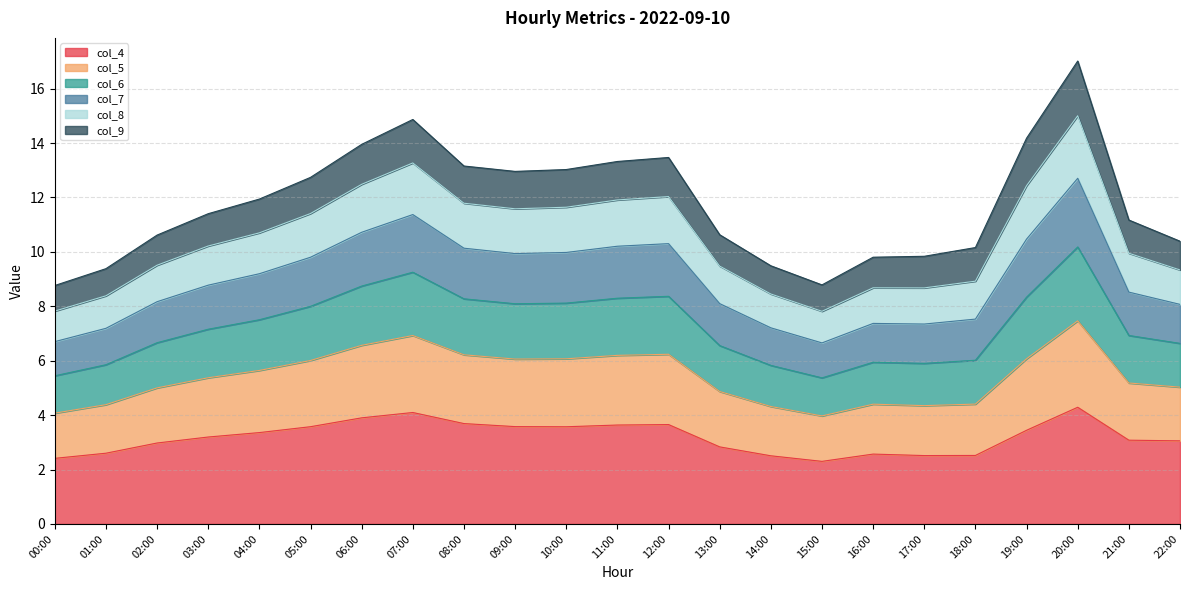

What is the total value across all series at 20:00?

17.0